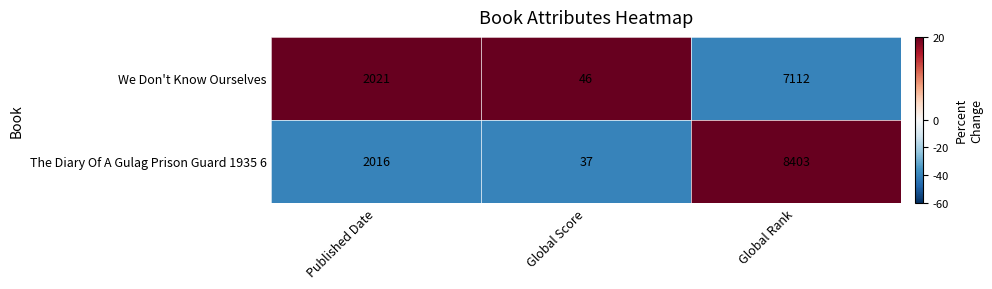

Reading left to right, list all the values displayed in this chart.

We Don't Know Ourselves: Published Date=2021	Global Score=46	Global Rank=7112
The Diary Of A Gulag Prison Guard 1935 6: Published Date=2016	Global Score=37	Global Rank=8403